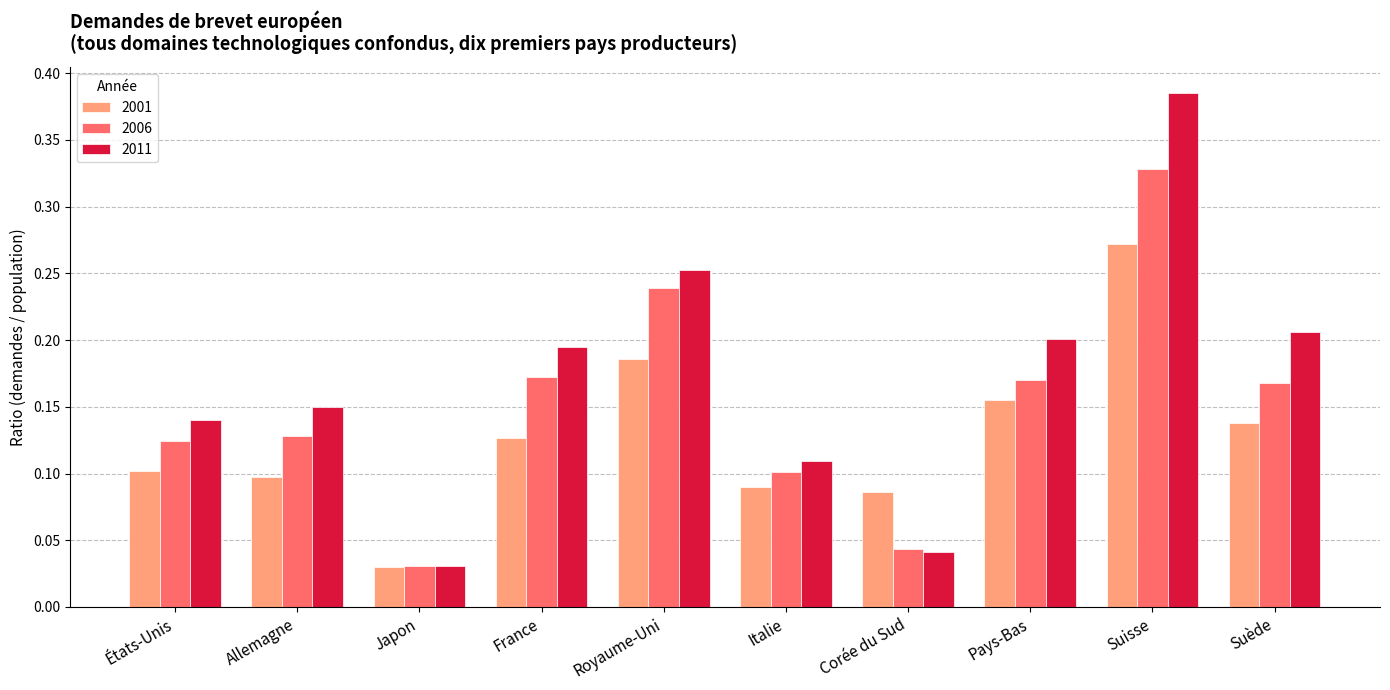

Where is 2006 nearest to the value 0?

Japon